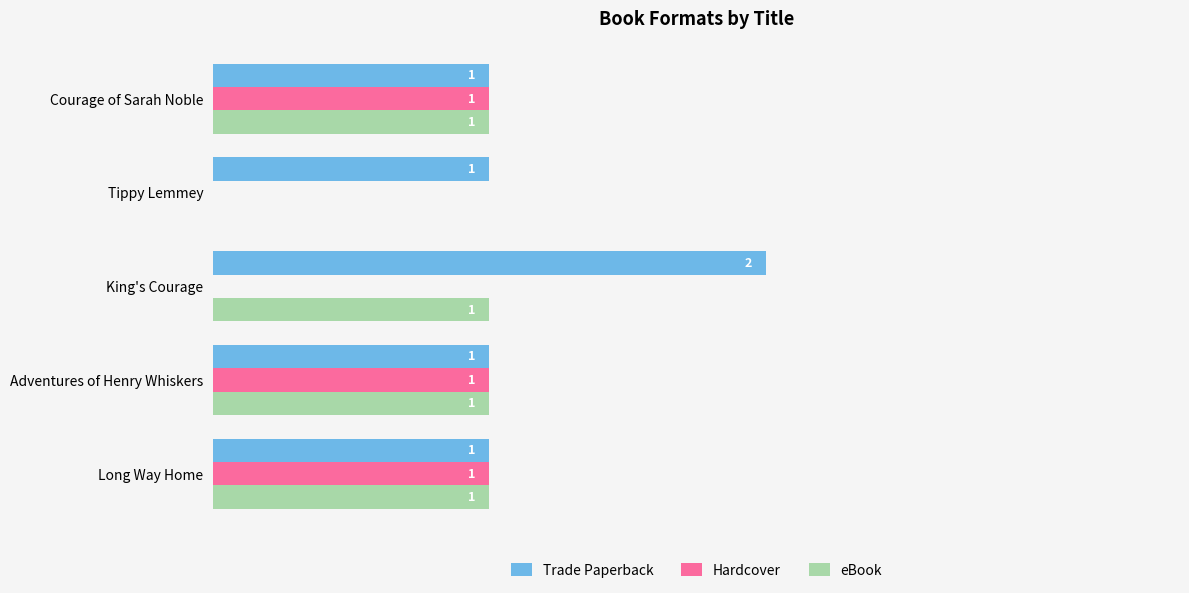

Which series has the largest total across all categories?

Trade Paperback